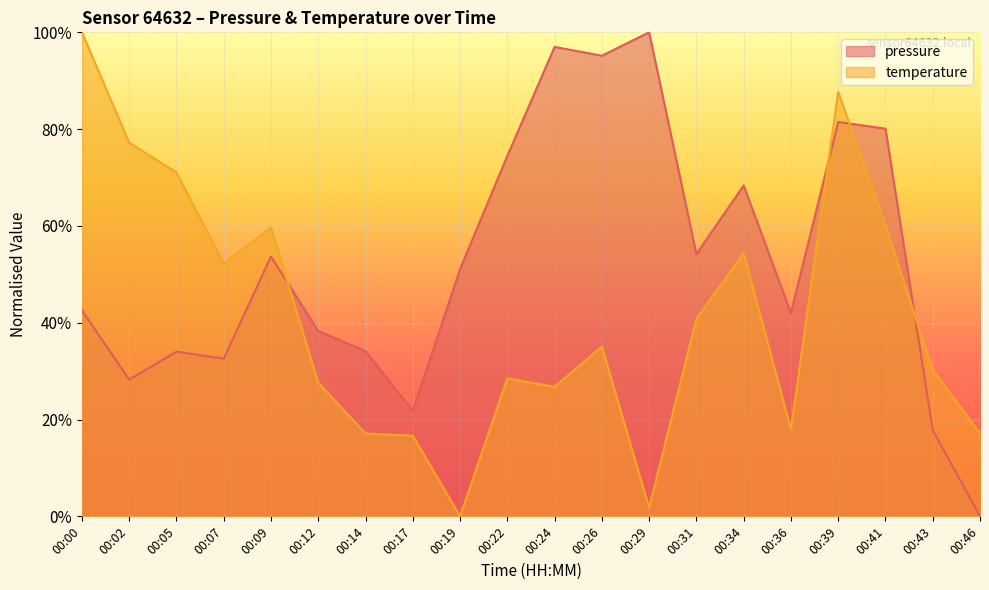

What is the total value across all series at 00:07?

84.8